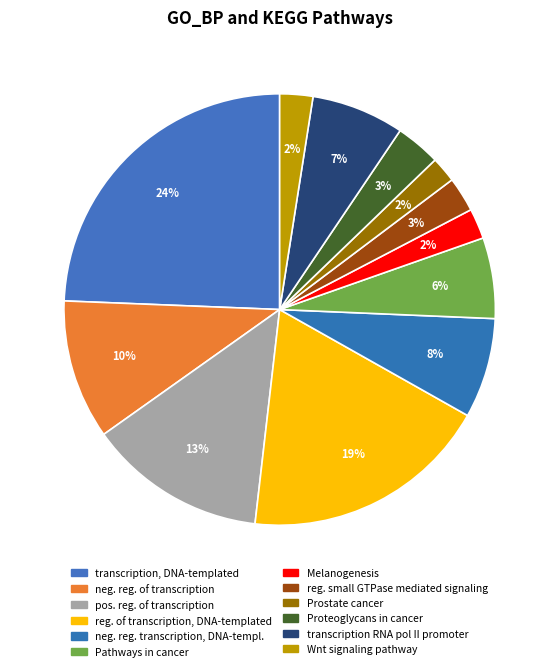

How many slices are in this pie chart?

12